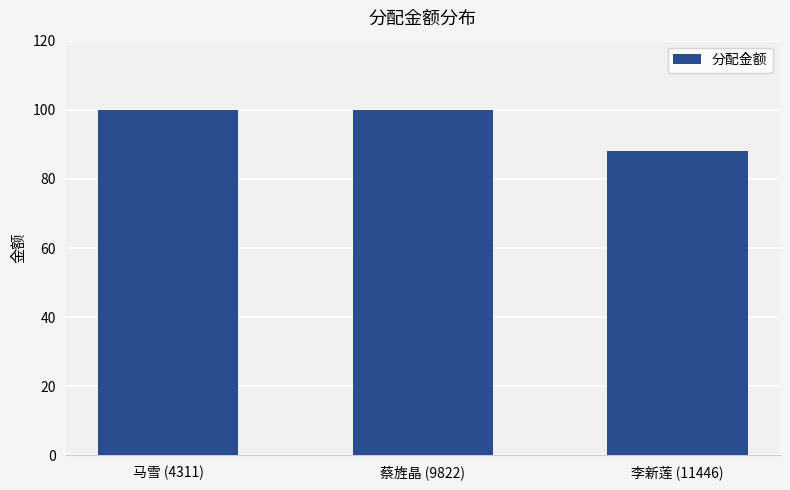

What is the difference between the maximum and minimum values?

12